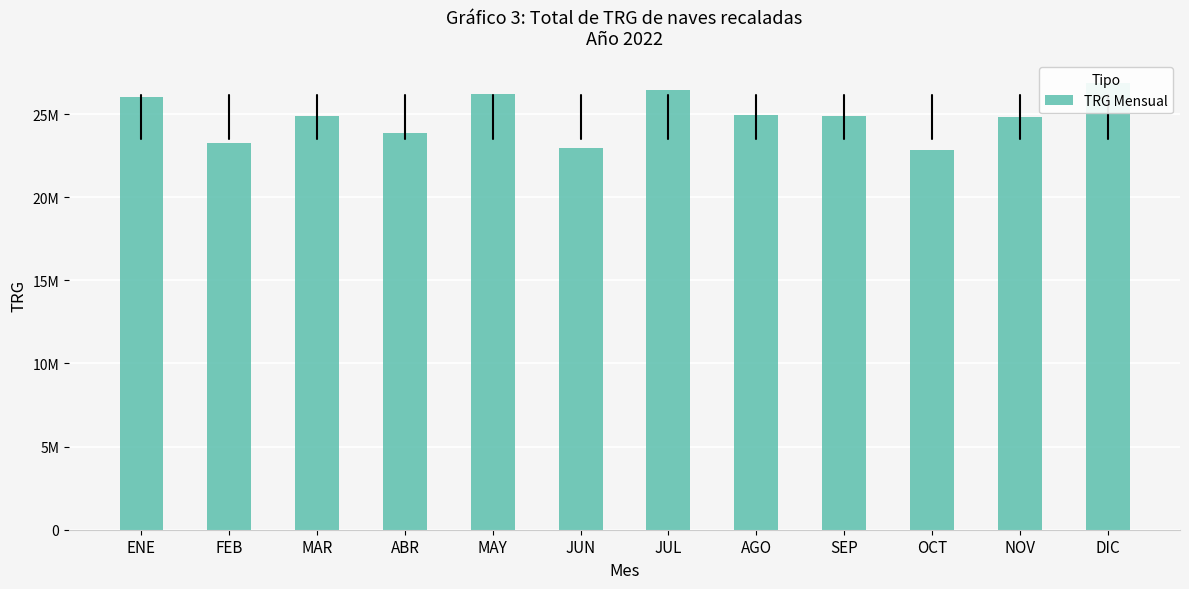

Reading left to right, transcribe all the data shown in this chart.

26009892.0	23257185.0	24913749.2	23882153.1	26230135.9	22972148.0	26454781.2	24952831.2	24904363.0	22865730.7	24844215.7	26884815.0